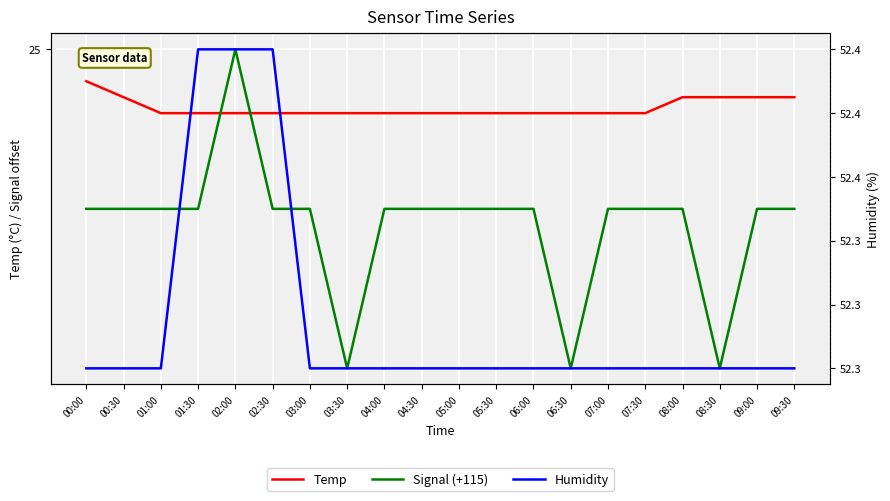

At which category does Signal (+115) reach its first local peak?

02:00